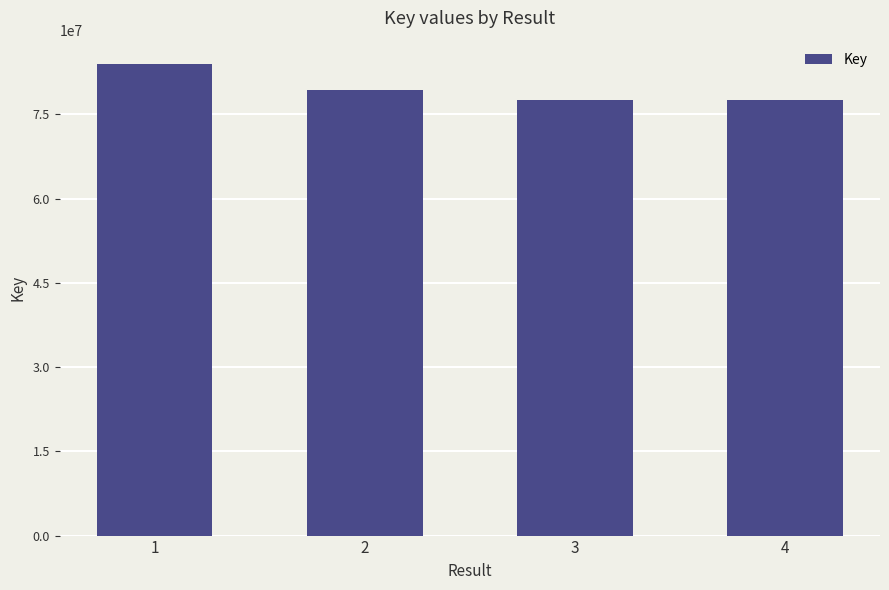

What is the value of the 1st bar from the left?

83936895